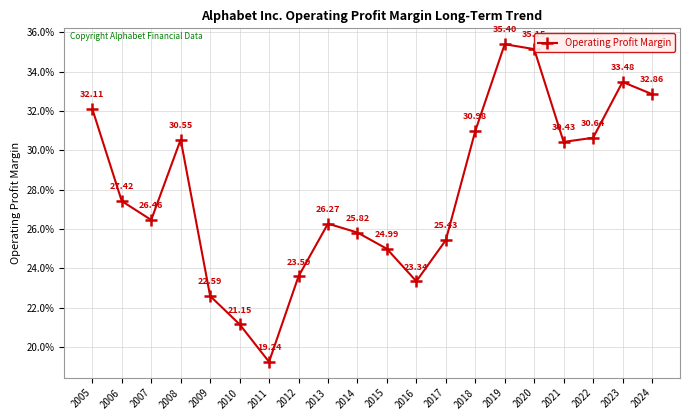

Is this an area chart (filled region under the line)?

No